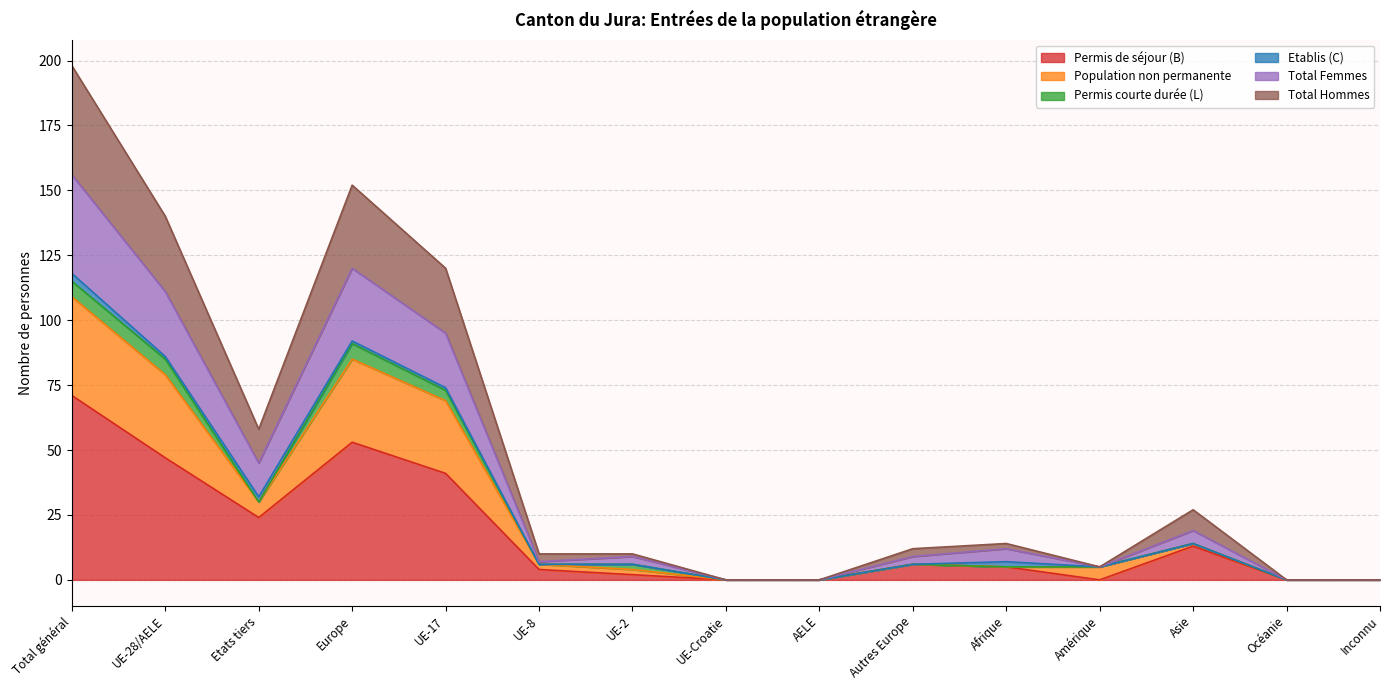

What is the highest value of the Permis de séjour (B) series?

71